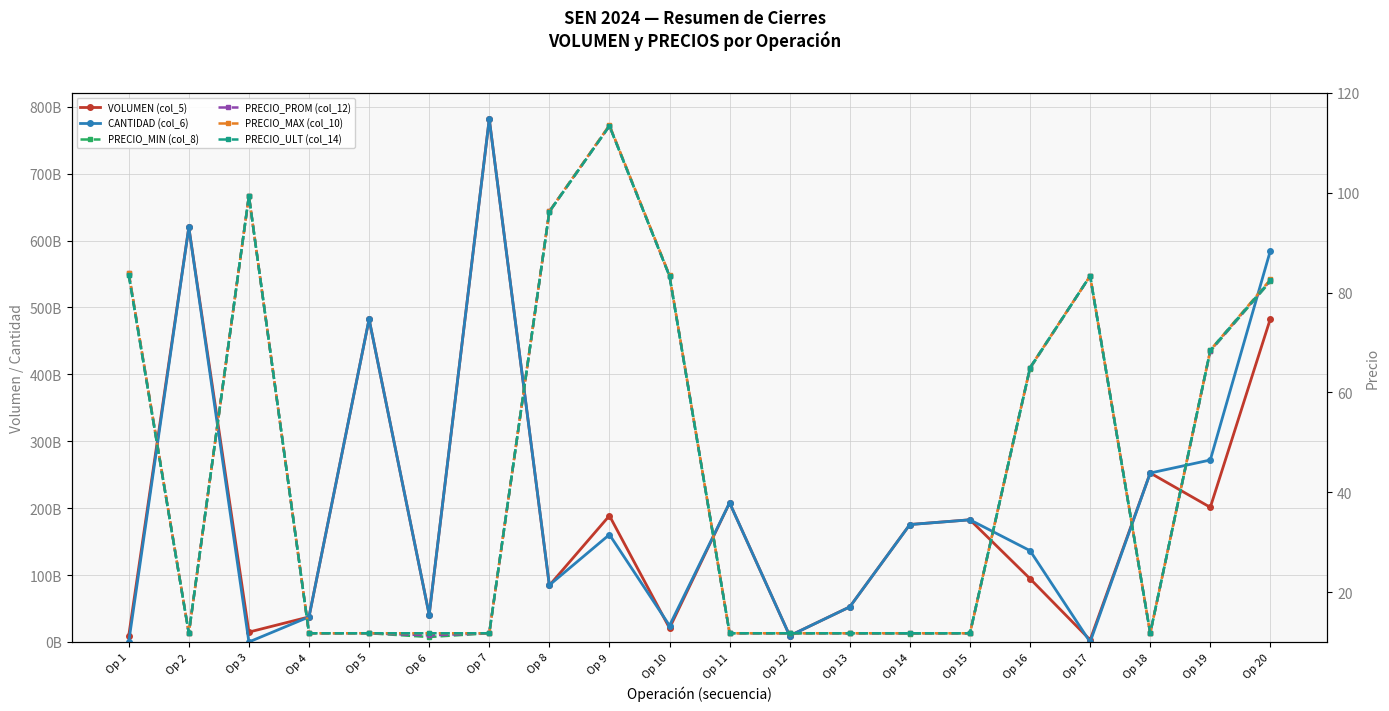

Which series has the largest total across all categories?

CANTIDAD (col_6)